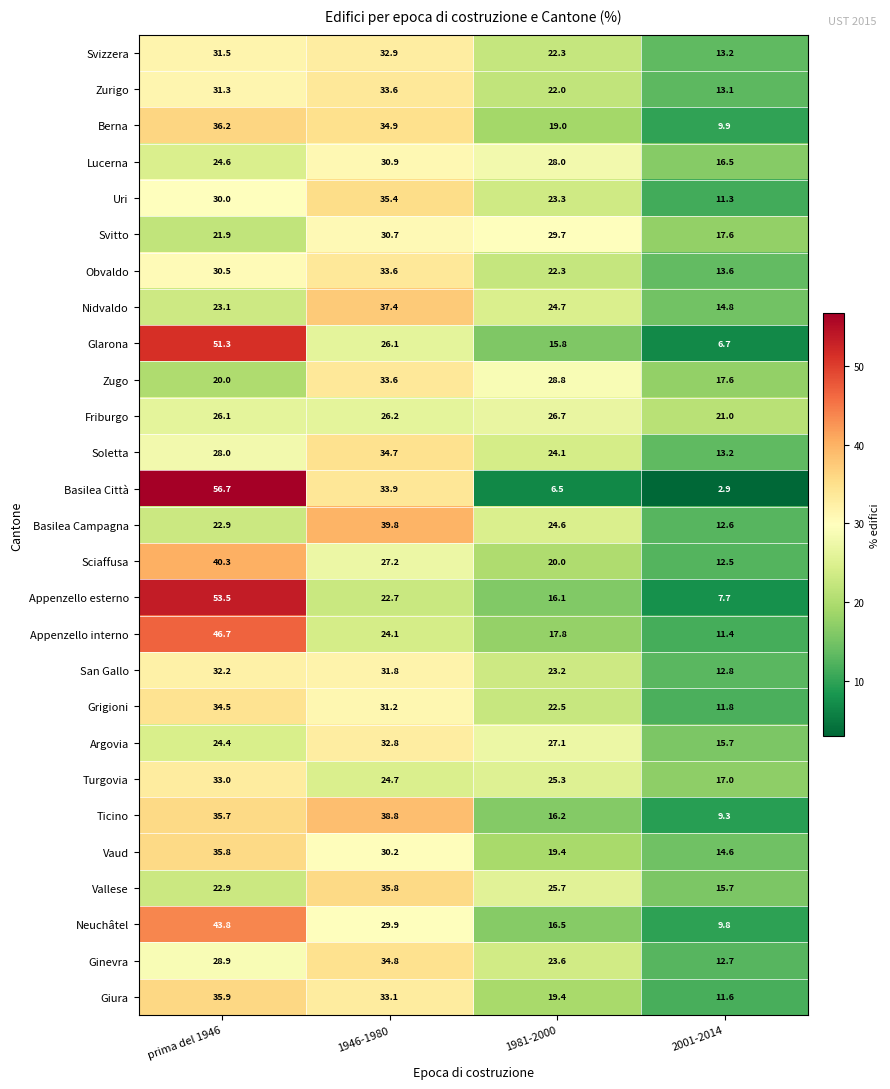

The value of Svitto at 1981-2000 is 45.0. True or false?

False